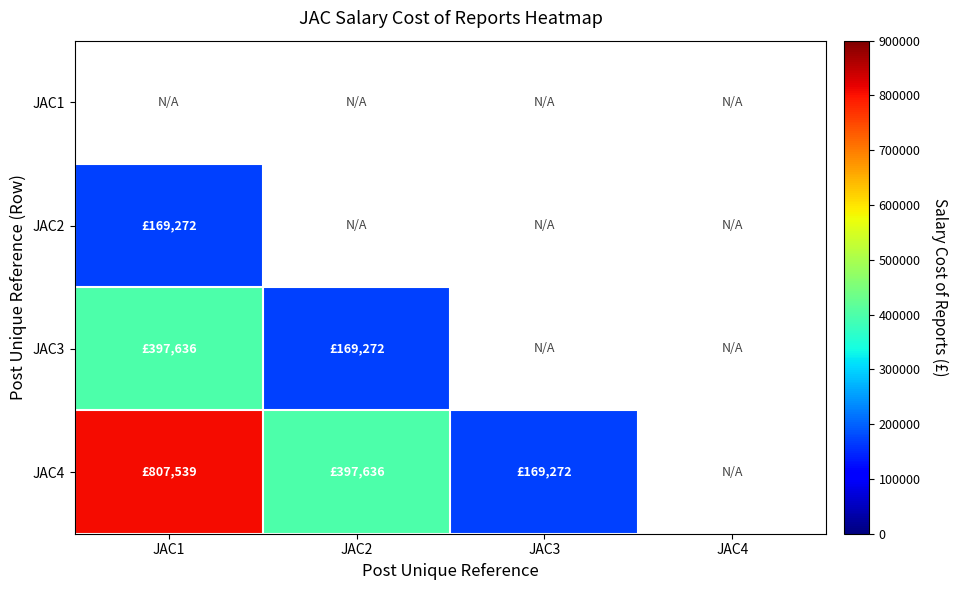

Where is JAC4 nearest to the value 488405?

JAC2